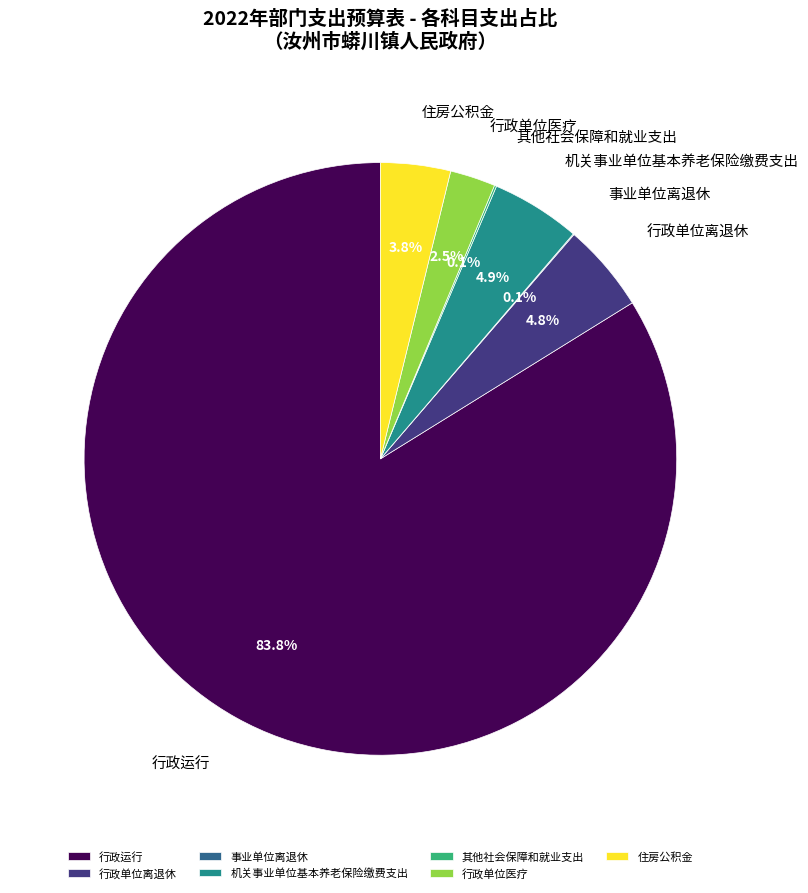

What percentage do 住房公积金 and 机关事业单位基本养老保险缴费支出 together represent?

8.7%